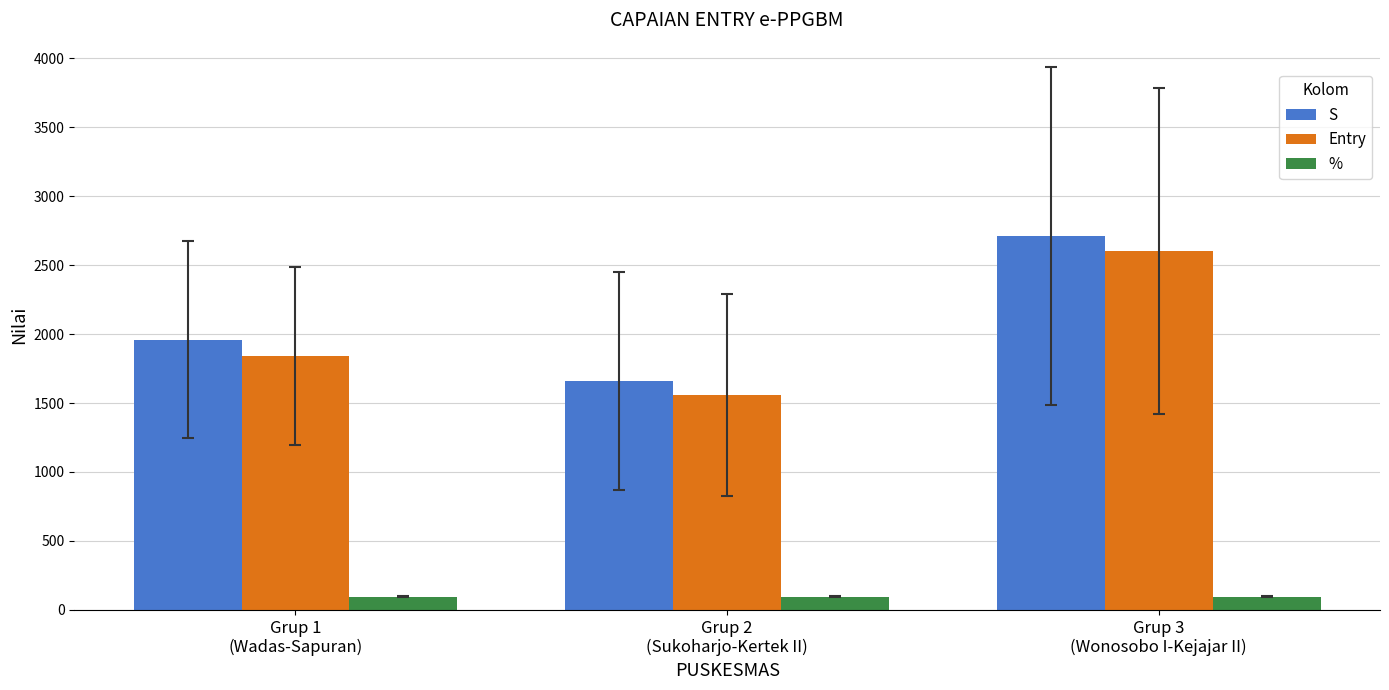

Rank the series by their maximum value, from highest to lowest.

S, Entry, %